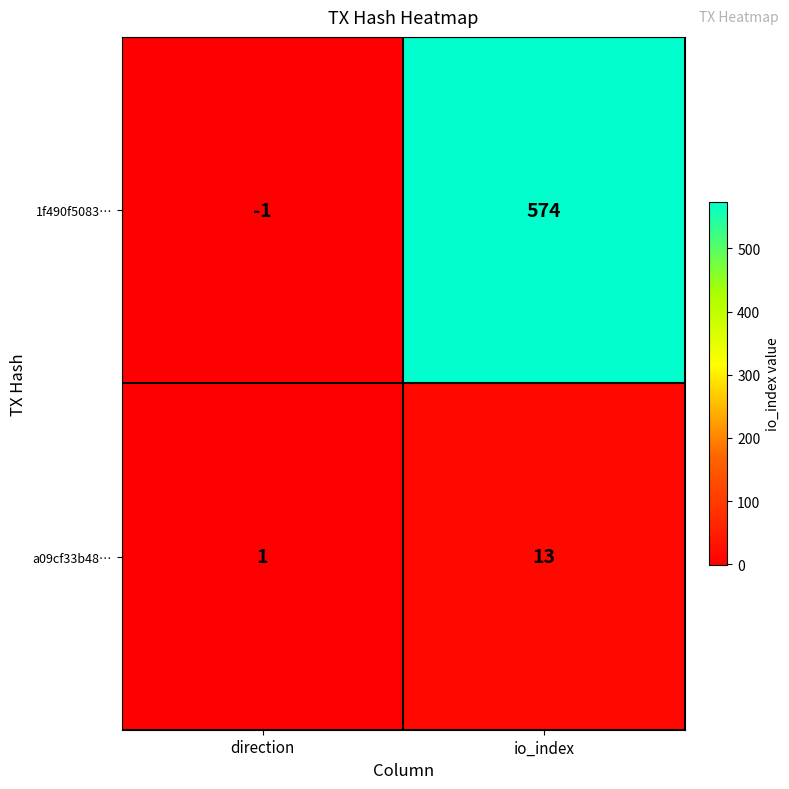

What is the minimum value shown in the chart?

-1